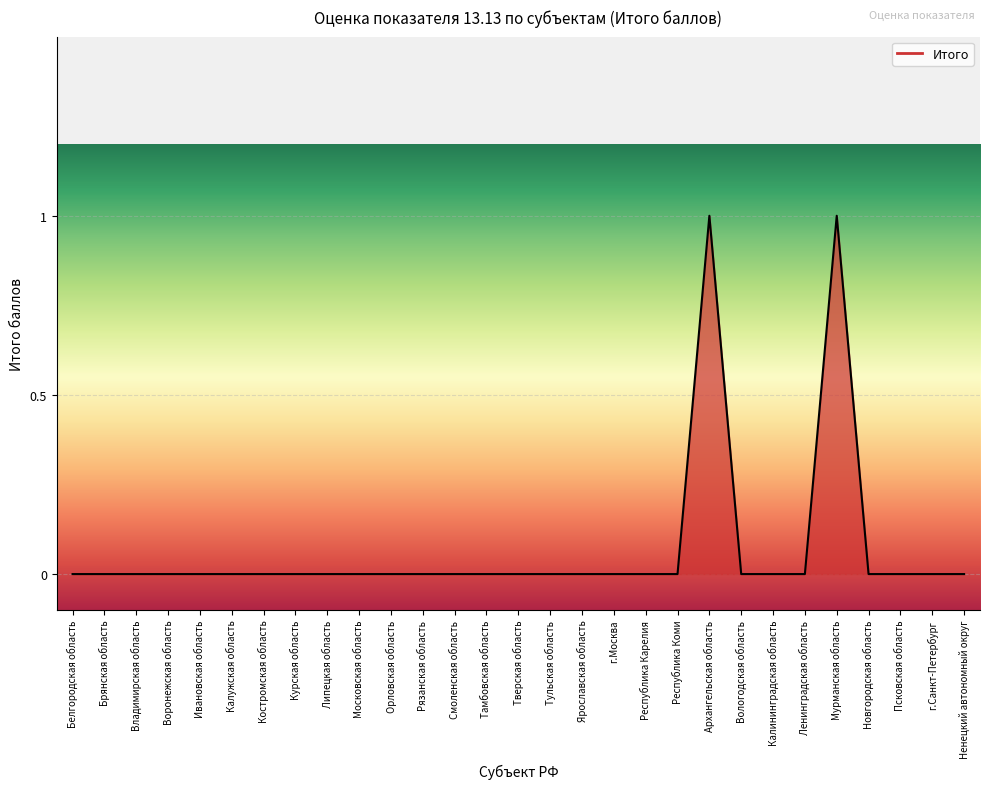

What position from the right is Липецкая область?

21